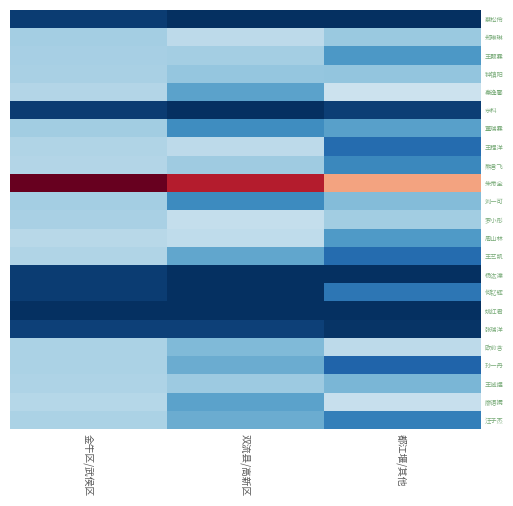

Rank the series by their maximum value, from highest to lowest.

朱帝全, 秦逸馨, 廖语嫣, 罗小彤, 周山林, 郑琳琳, 王程洋, 欧俞含, 熊言飞, 王艺凯, 王诚煜, 孙一丹, 汪子杰, 钟镇阳, 王颢霖, 刘一可, 董瑞霖, 何钇辉, 张瑞洋, 佘科, 蔡松伶, 杨汯澲, 姚红君